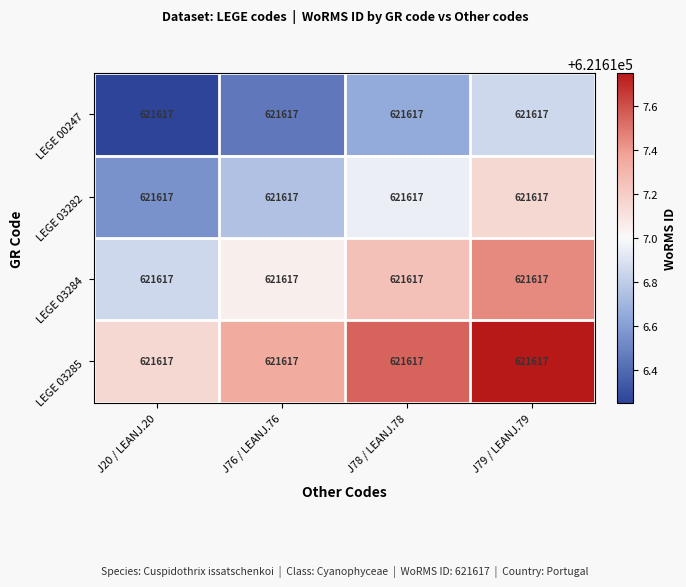

Reading left to right, what are all the values shown in this chart?

LEGE 00247: J20 / LEANJ.20=621617.0	J76 / LEANJ.76=621617.0	J78 / LEANJ.78=621617.0	J79 / LEANJ.79=621617.0
LEGE 03282: J20 / LEANJ.20=621617.0	J76 / LEANJ.76=621617.0	J78 / LEANJ.78=621617.0	J79 / LEANJ.79=621617.0
LEGE 03284: J20 / LEANJ.20=621617.0	J76 / LEANJ.76=621617.0	J78 / LEANJ.78=621617.0	J79 / LEANJ.79=621617.0
LEGE 03285: J20 / LEANJ.20=621617.0	J76 / LEANJ.76=621617.0	J78 / LEANJ.78=621617.0	J79 / LEANJ.79=621617.0